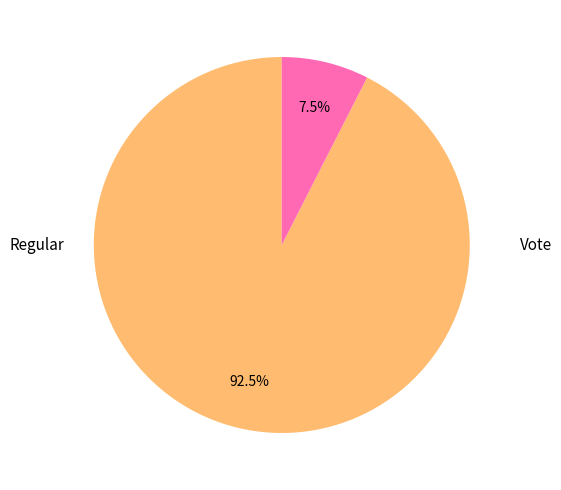

Is there a majority slice in this chart?

Yes